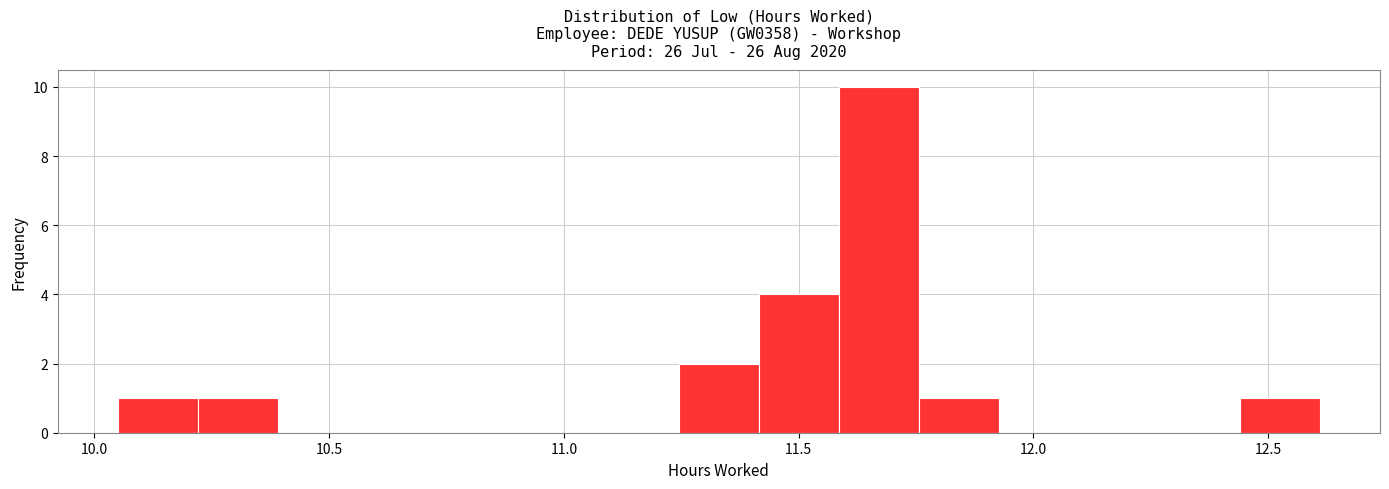

Around what value on the x-axis is the tallest bar? Give the approximate position of its centre, as read against the axis.

11.65